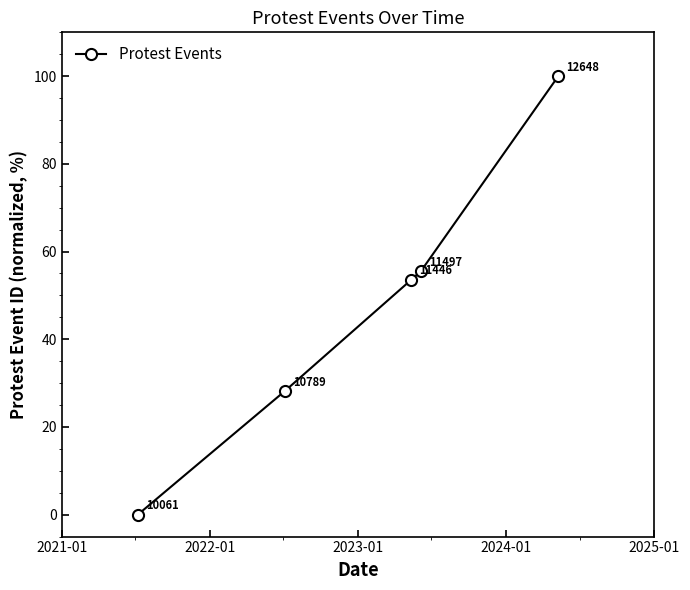

True or false: the data has more than 0 interior local peaks.

False